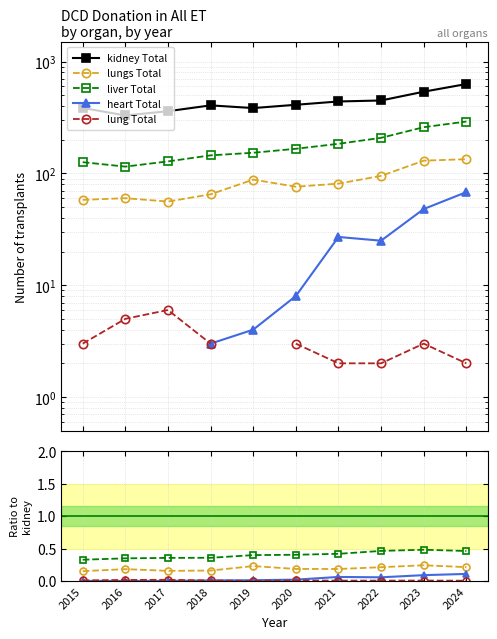

Between 2023 and 2022, which is larger?

2023